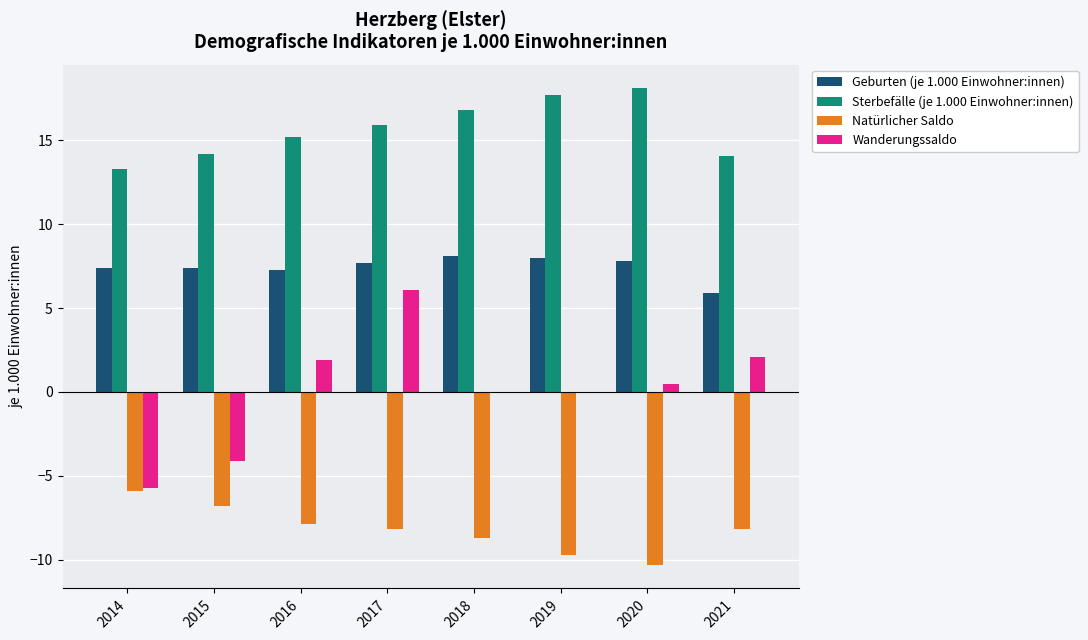

What is the highest value of the Sterbefälle (je 1.000 Einwohner:innen) series?

18.1